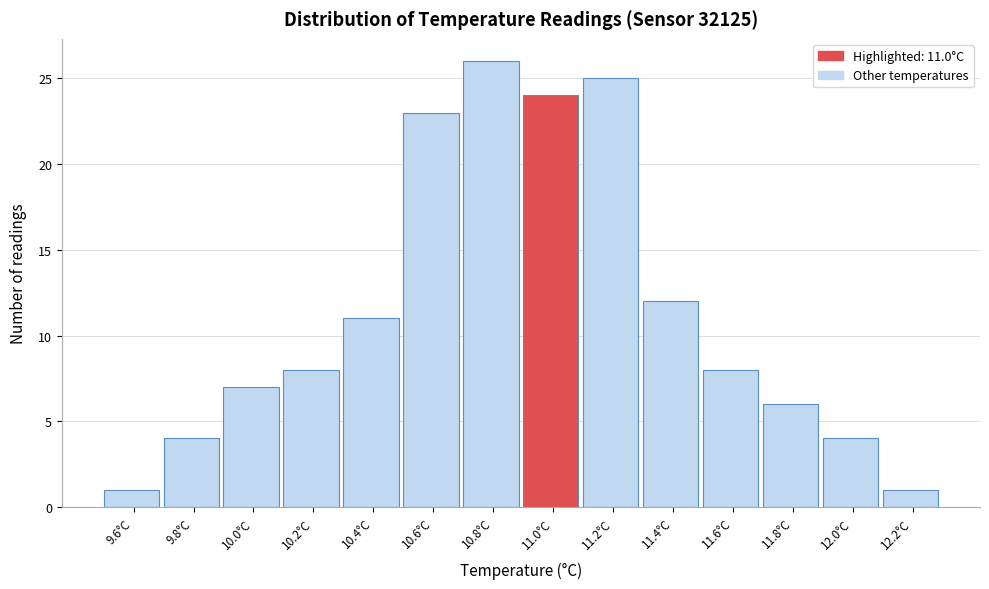

Reading left to right, what are all the values shown in this chart?

1	4	7	8	11	23	26	24	25	12	8	6	4	1